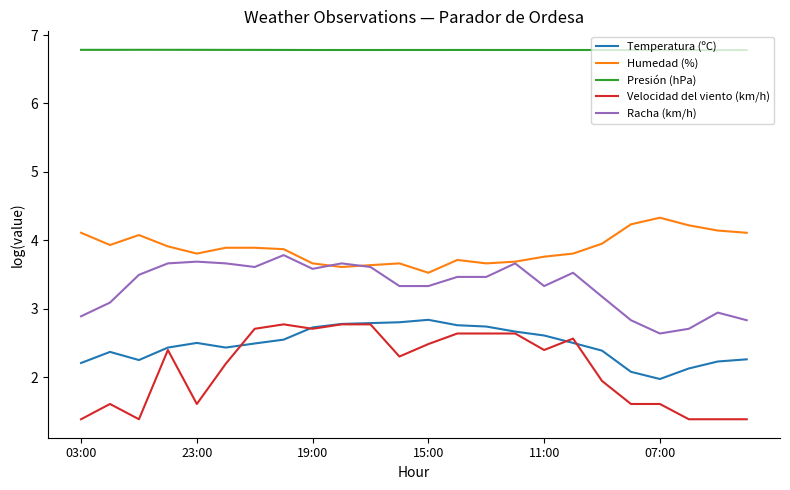

True or false: Temperatura (ºC) has more than 0 points higher than both neighbors.

True